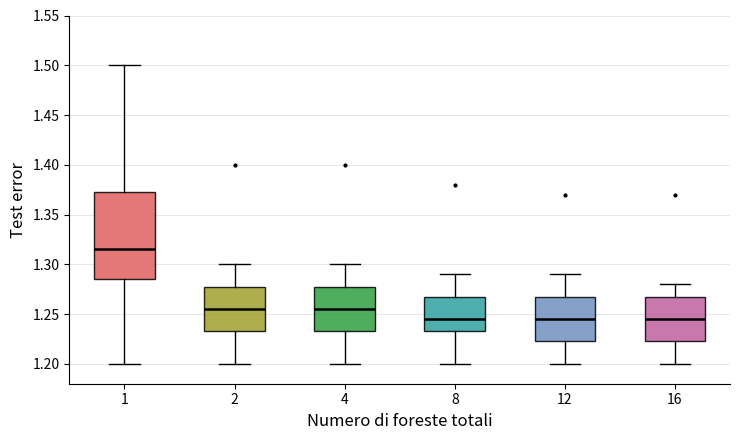

Reading left to right, read every box against the y-axis: the position of its median line, the range the box covers, and the ends of its whiskers. The values are not printed on the chart, so give them approximately, as read against the axis.

1: median 1.315, box 1.285 to 1.375, whiskers 1.200 to 1.500
2: median 1.255, box 1.235 to 1.280, whiskers 1.200 to 1.300
4: median 1.255, box 1.235 to 1.280, whiskers 1.200 to 1.300
8: median 1.245, box 1.235 to 1.270, whiskers 1.200 to 1.290
12: median 1.245, box 1.225 to 1.270, whiskers 1.200 to 1.290
16: median 1.245, box 1.225 to 1.270, whiskers 1.200 to 1.280